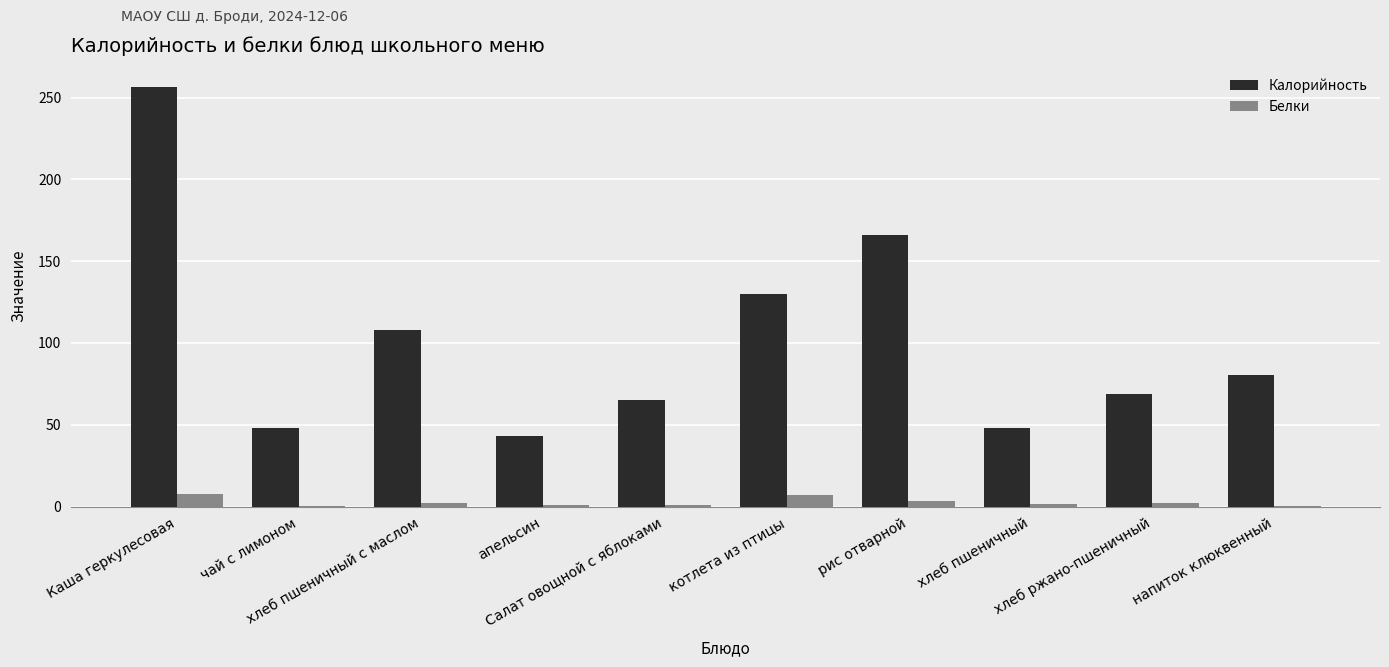

Which series has the largest range (max minus min)?

Калорийность